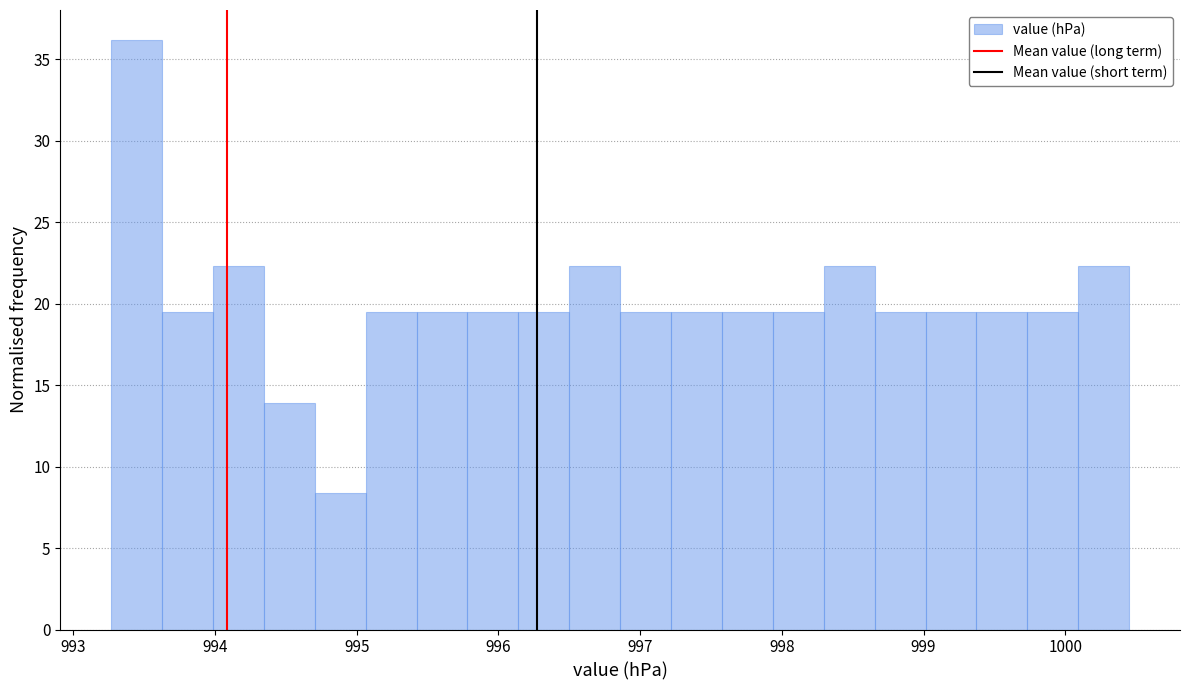

Around what value on the x-axis is the tallest bar? Give the approximate position of its centre, as read against the axis.

993.4